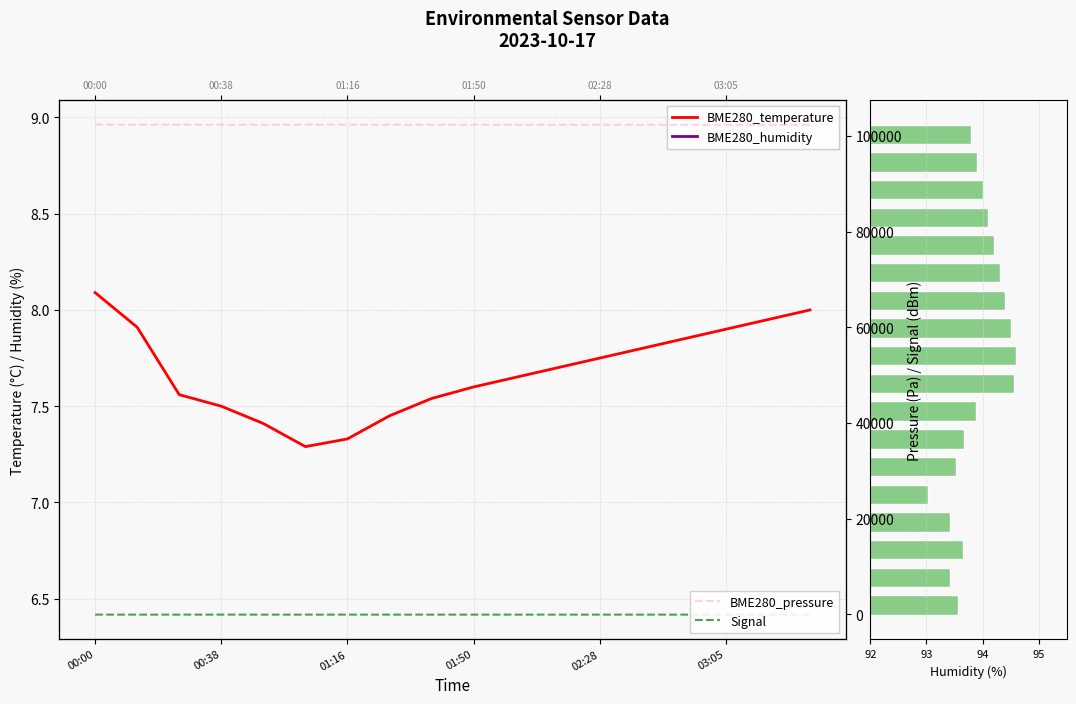

At which label does BME280_pressure reach its peak?

00:00